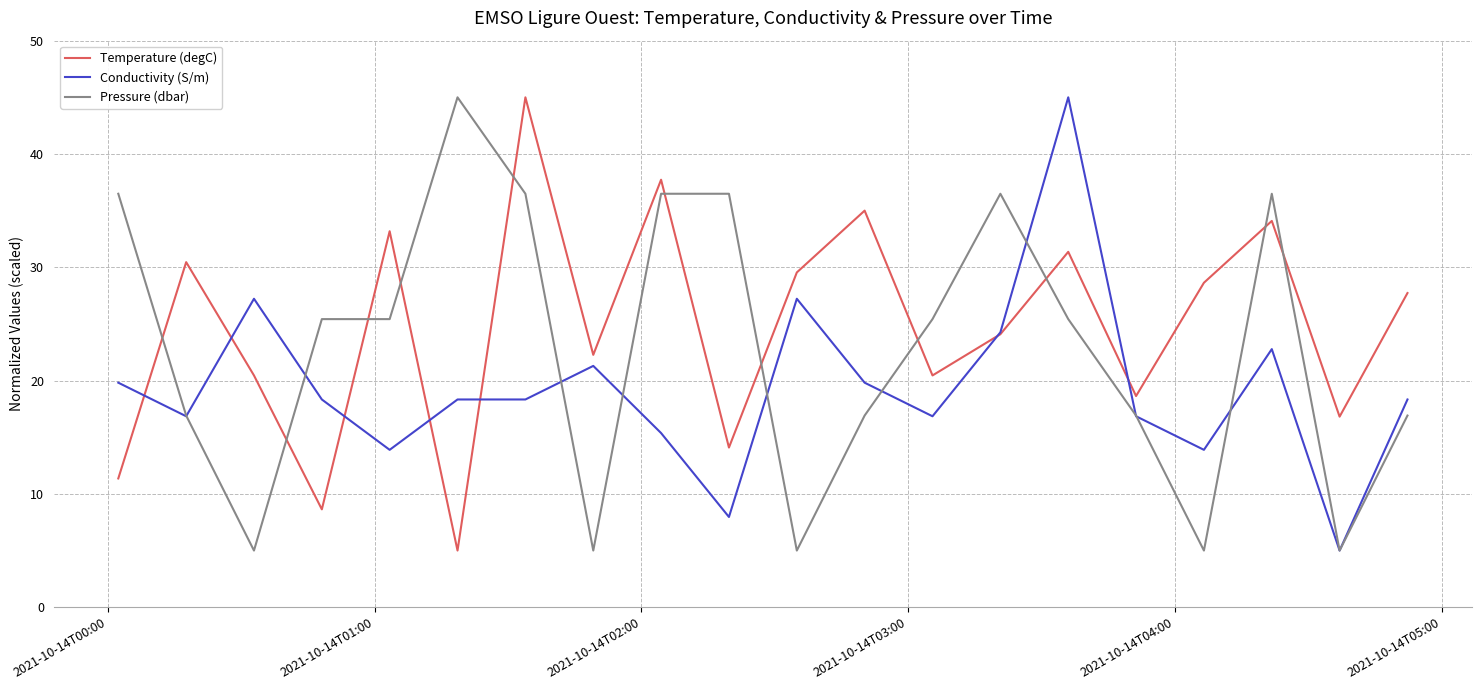

What are all the series names shown in the legend?

Temperature (degC), Conductivity (S/m), Pressure (dbar)